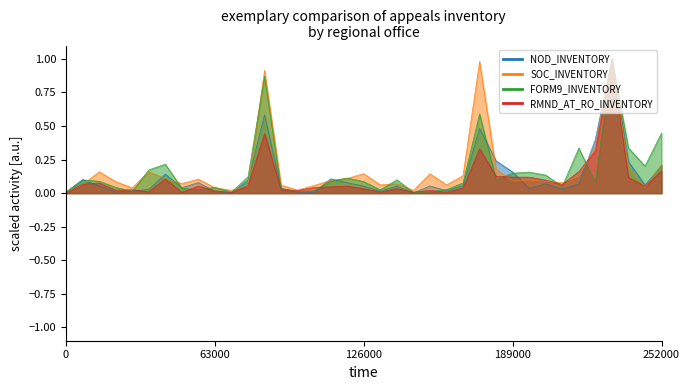

In NOD_INVENTORY, how many points are higher than both neighbors (excluding endpoints)?

10